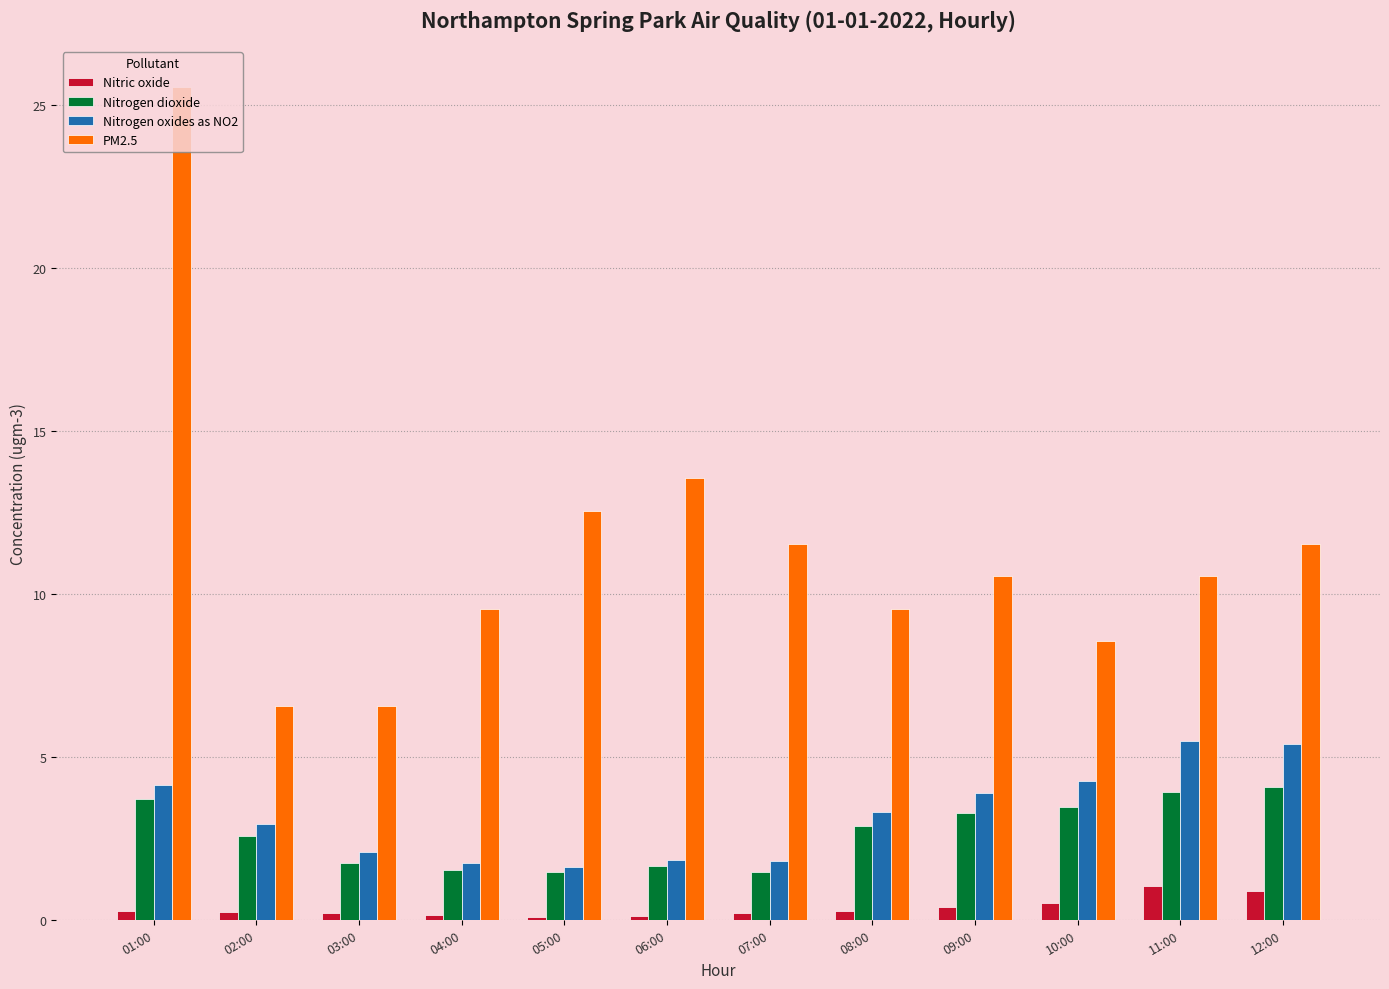

List the series in order of their peak value, highest first.

PM2.5, Nitrogen oxides as NO2, Nitrogen dioxide, Nitric oxide